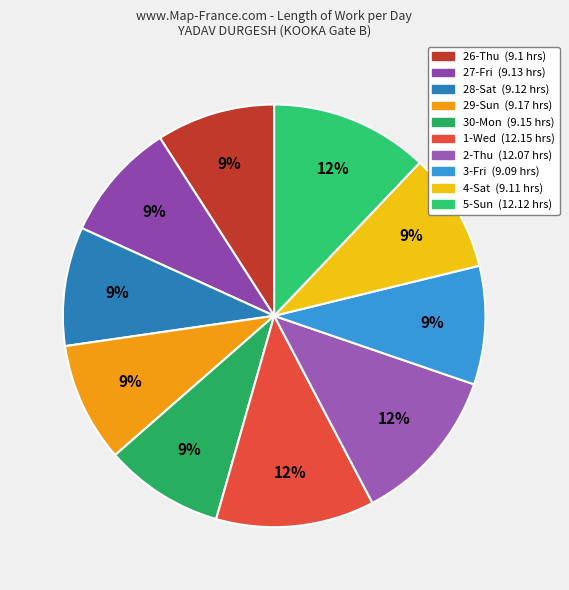

Count the number of slices in the pie.

10